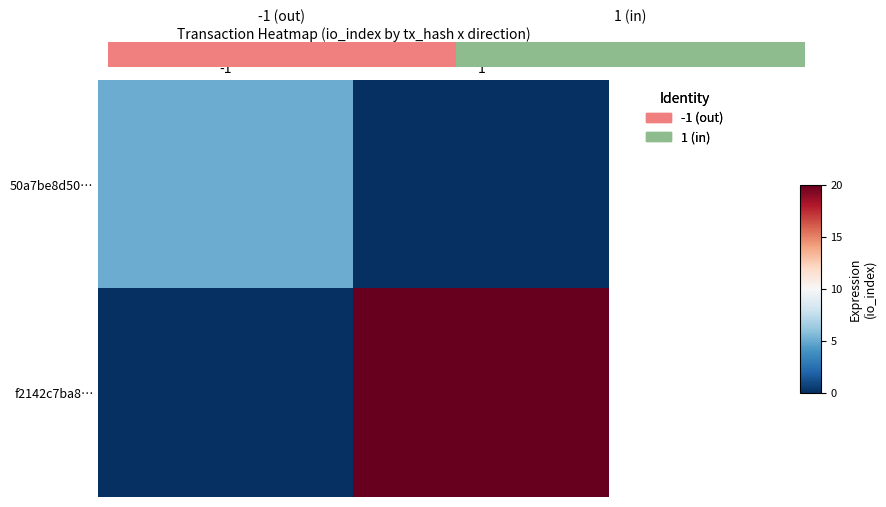

The f2142c7ba8… series shows 20 at 1. True or false?

True